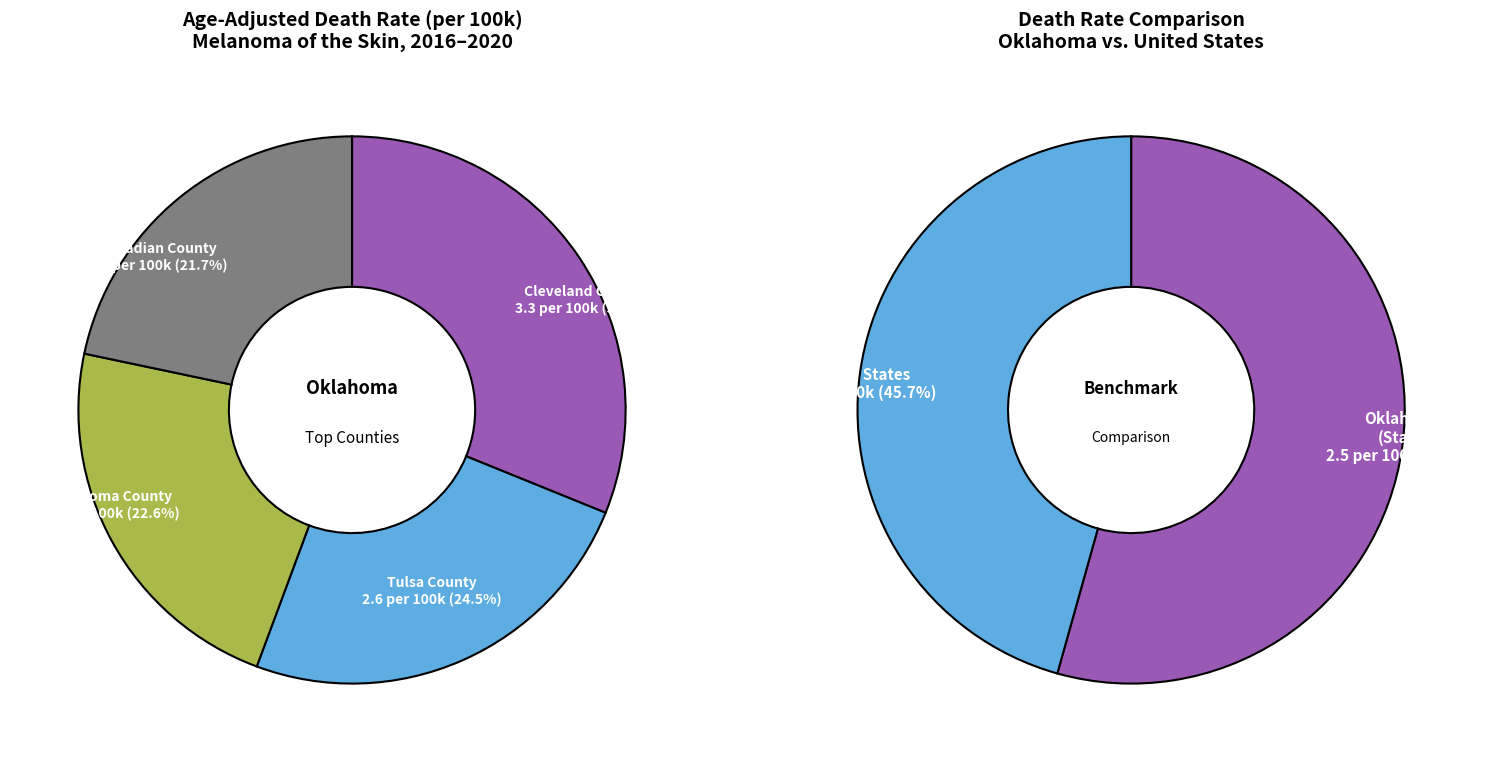

Do Canadian County and Oklahoma County together represent more than half of the pie?

No